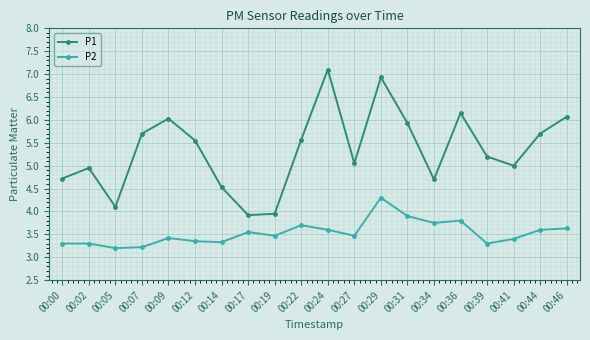

How many distinct data groups are displayed?

2